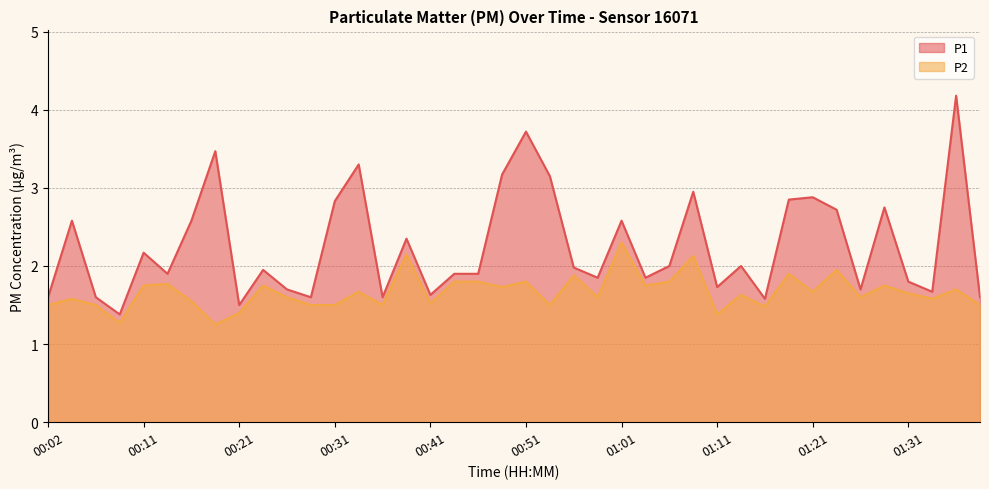

What is the sum of the P1 values at 01:36 and 00:02?

5.8